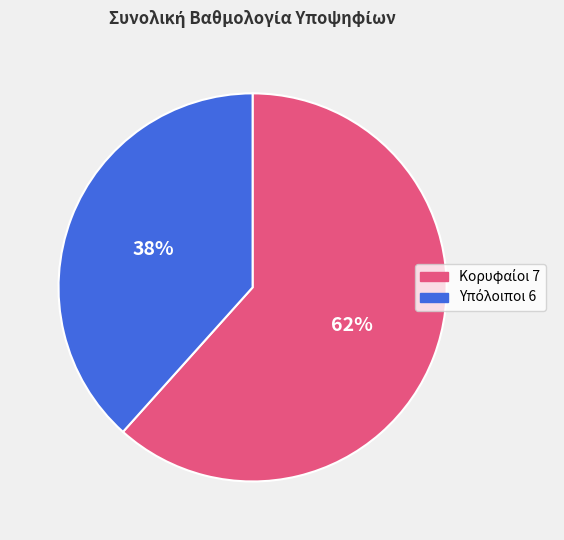

To the nearest percent, what is the average slice percentage?

50%